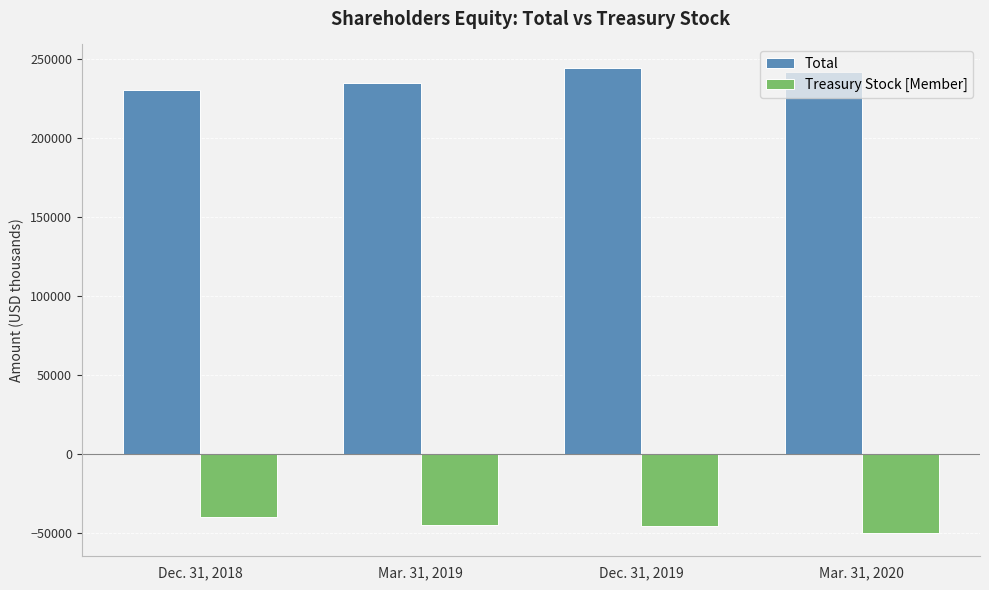

The value of Total at Mar. 31, 2020 is 103961. True or false?

False